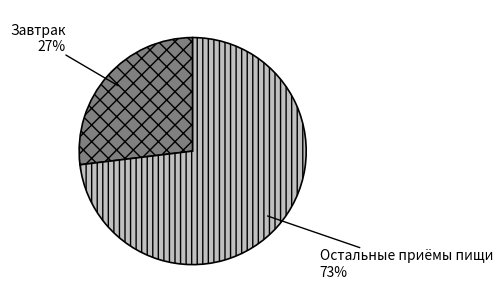

To the nearest percent, what is the difference between the largest and smallest slice percentages?

46%